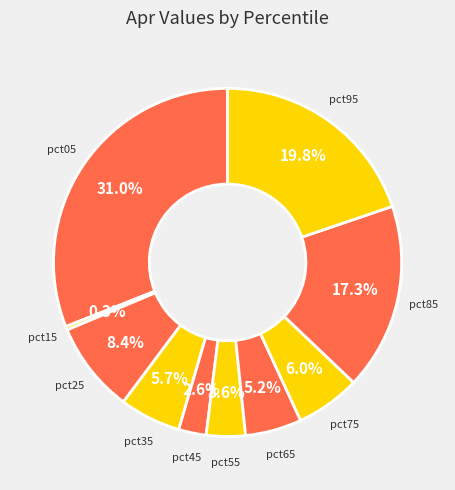

What is the largest slice in the pie chart?

pct05